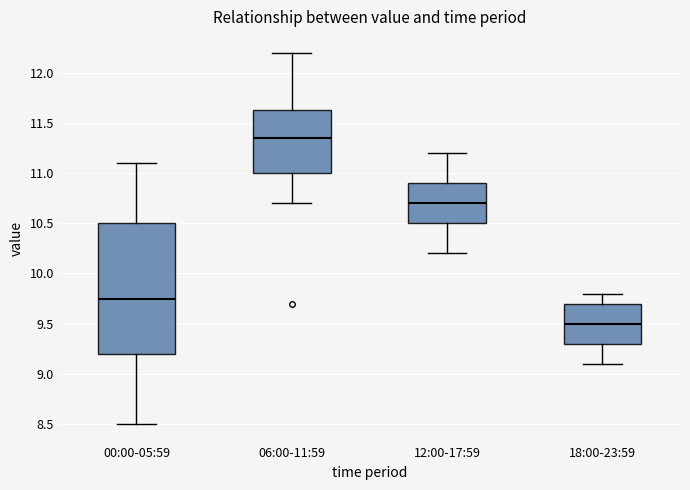

Reading left to right, transcribe this box plot: for each box, give where its median line is, the range the box spans, and where its two whiskers end, as read against the y-axis. The values are not printed on the chart, so give them approximately, as read against the axis.

00:00-05:59: median 9.75, box 9.20 to 10.50, whiskers 8.50 to 11.10
06:00-11:59: median 11.35, box 11.00 to 11.65, whiskers 10.70 to 12.20
12:00-17:59: median 10.70, box 10.50 to 10.90, whiskers 10.20 to 11.20
18:00-23:59: median 9.50, box 9.30 to 9.70, whiskers 9.10 to 9.80